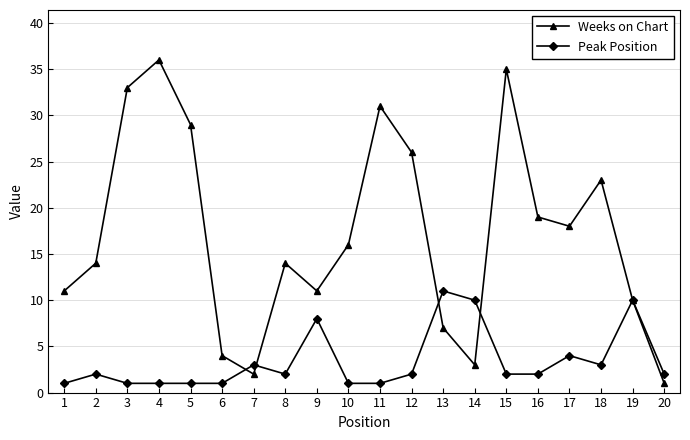

Which series has the widest spread of values?

Weeks on Chart